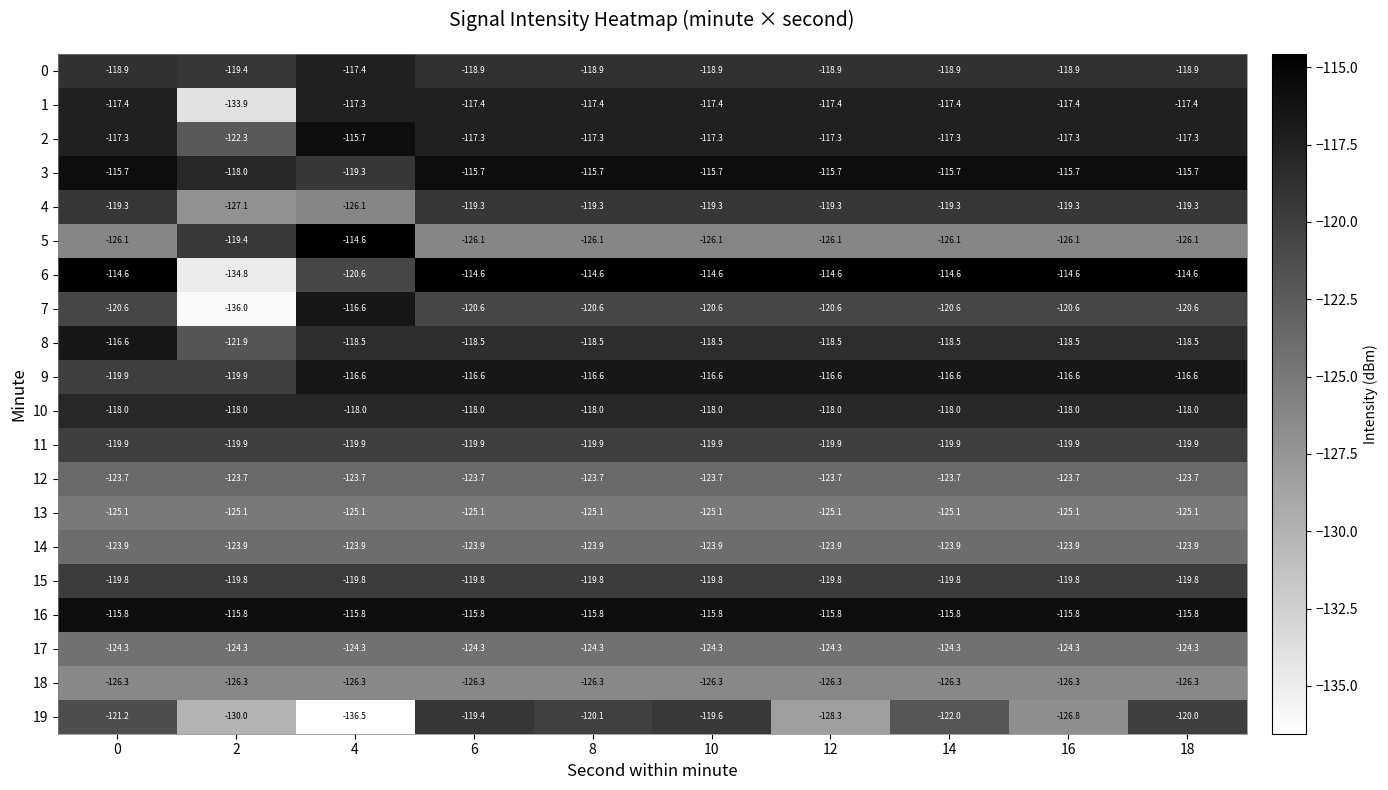

Which series has the widest spread of values?

6